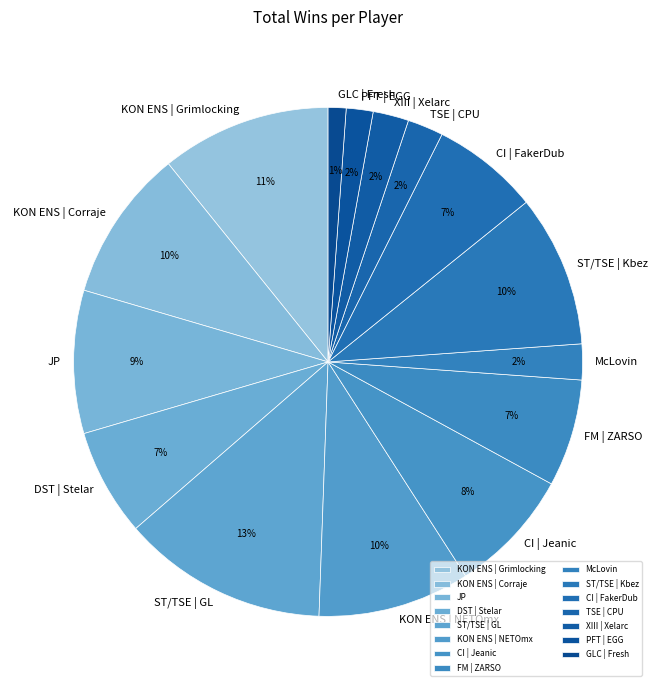

To the nearest percent, what portion does ST/TSE | Kbez represent?

10%